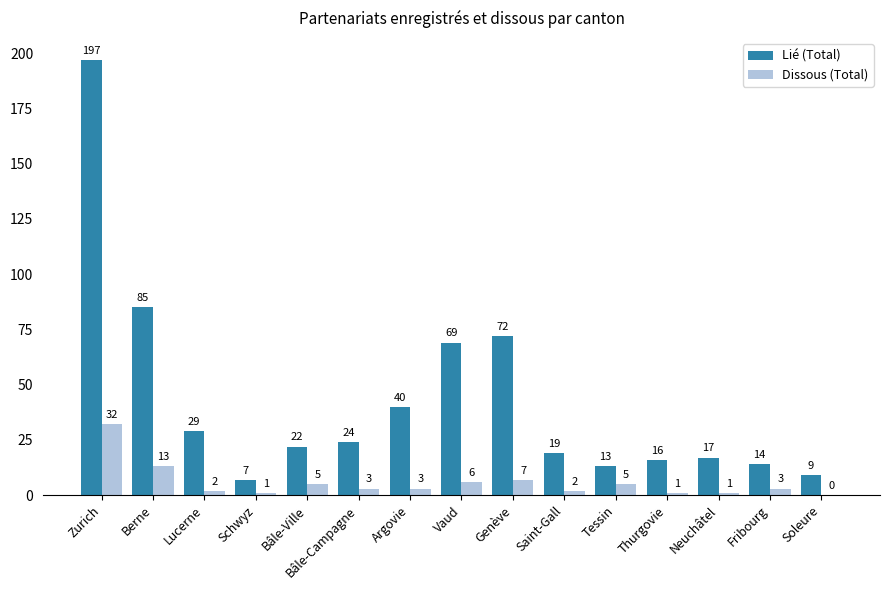

Between Berne and Schwyz, which series saw the biggest shift?

Lié (Total)